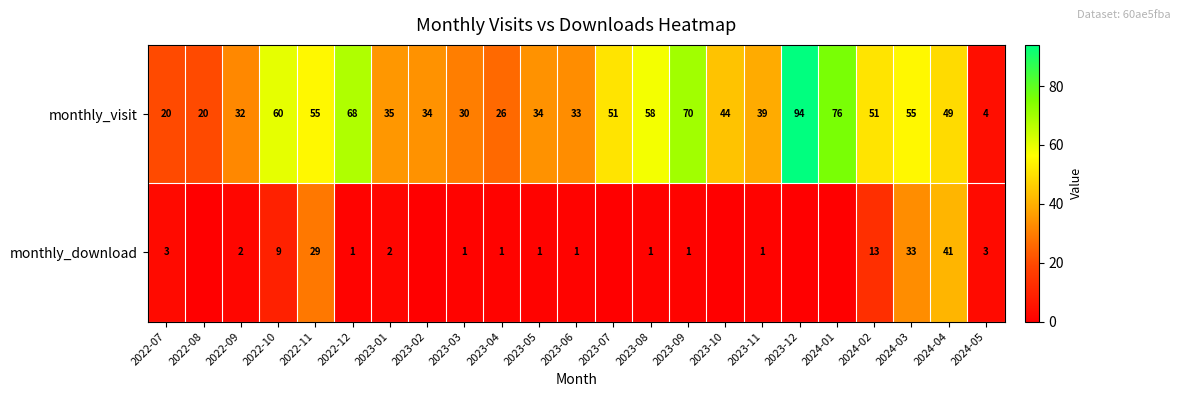

At how many categories does at least one series exceed 9?

22